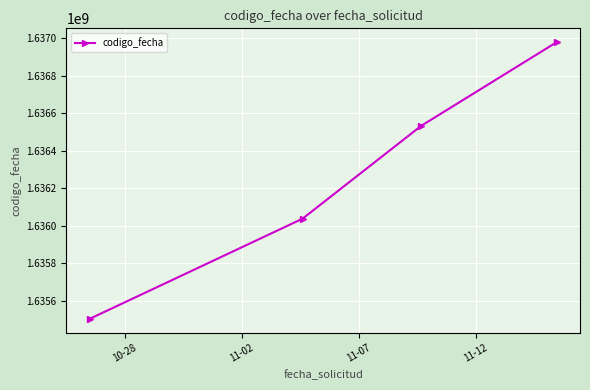

Reading left to right, what are all the values shown in this chart?

1635503488	1636036957	1636531716	1636977813